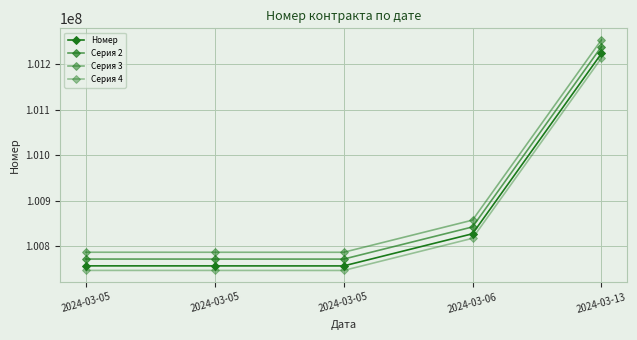

True or false: Серия 2 has a value of 100771509 at 2024-03-05.

True